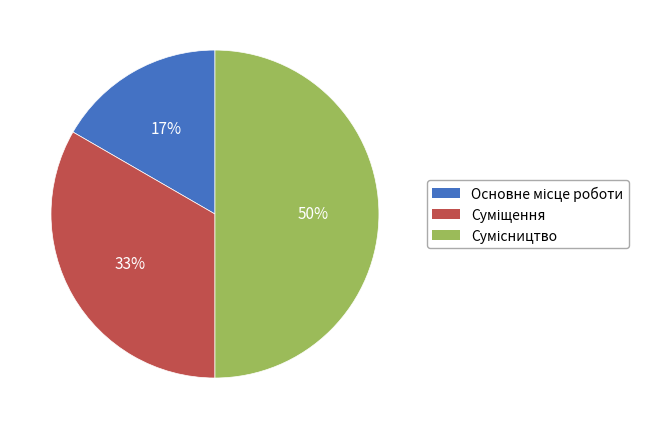

To the nearest percent, what is the difference between the largest and smallest slice percentages?

33%